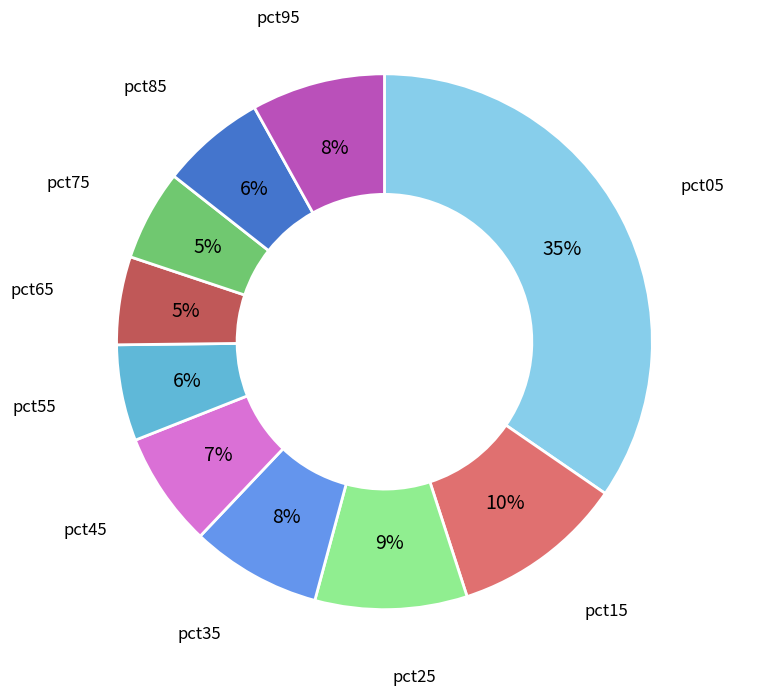

Which category has the biggest portion of the pie?

pct05